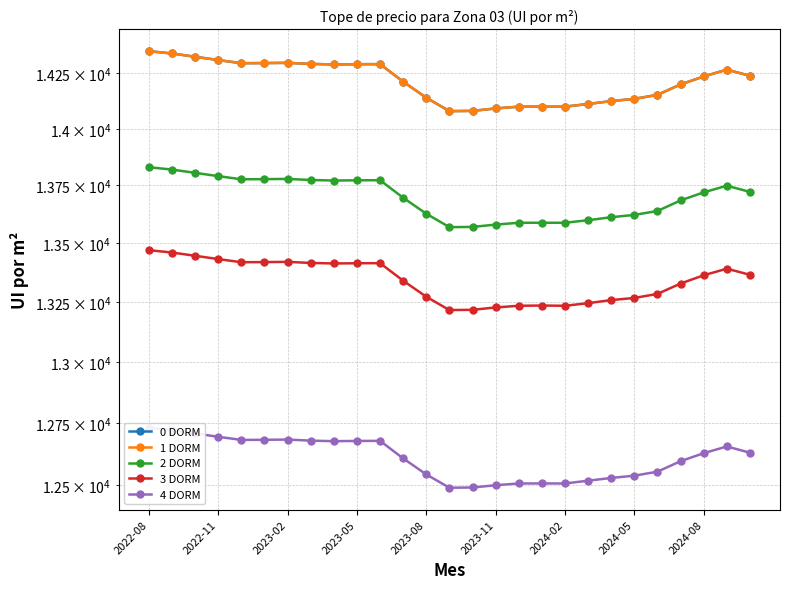

What is the spread (max minus min) of values at 2024-02?

1592.0